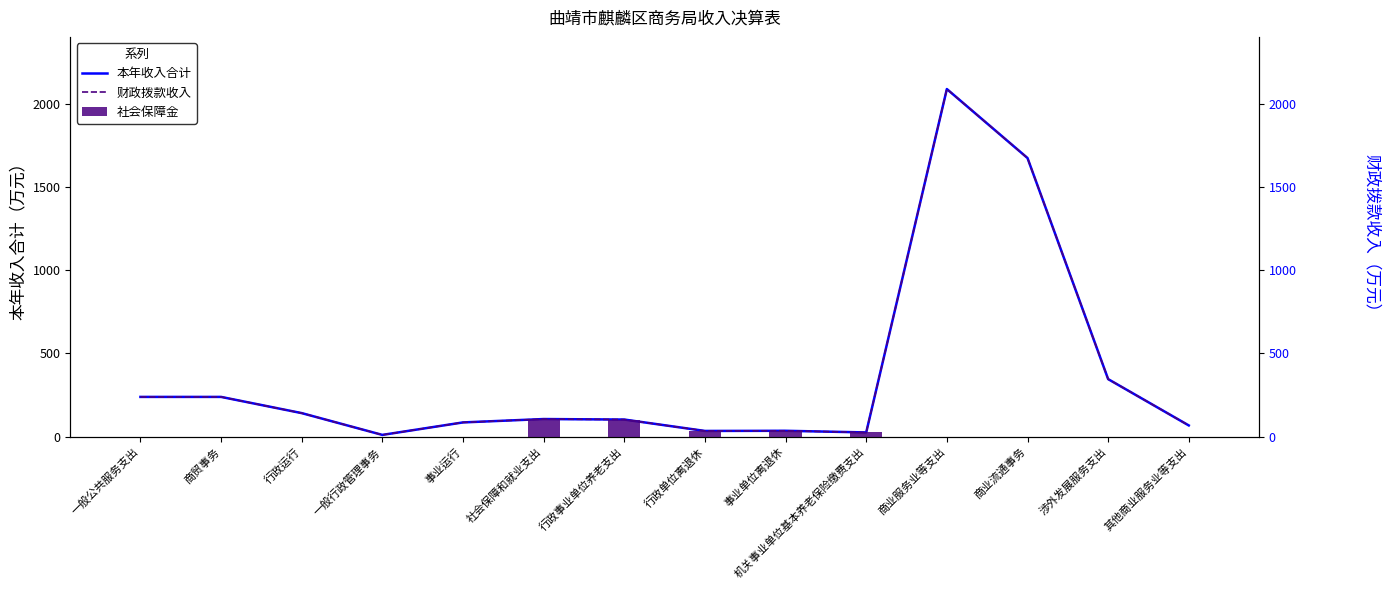

What position from the right is 事业运行?

10